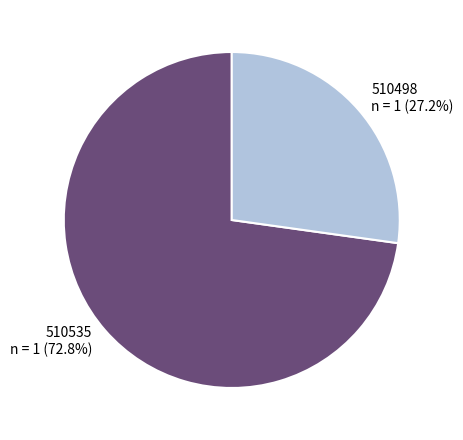

Count the number of slices in the pie.

2